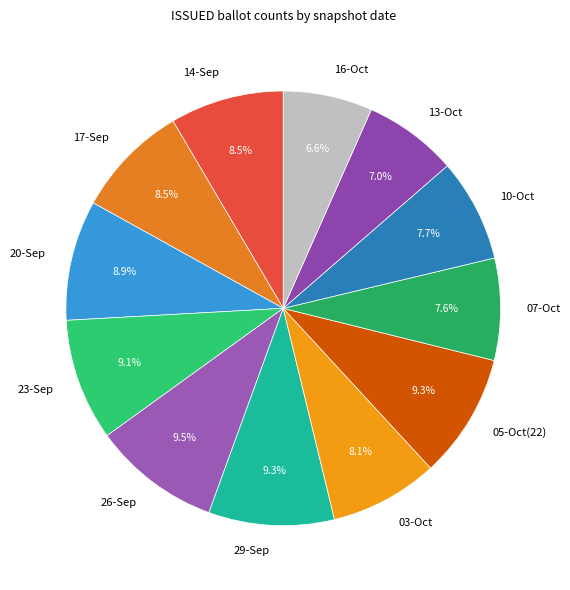

To the nearest percent, what portion does 13-Oct represent?

7%